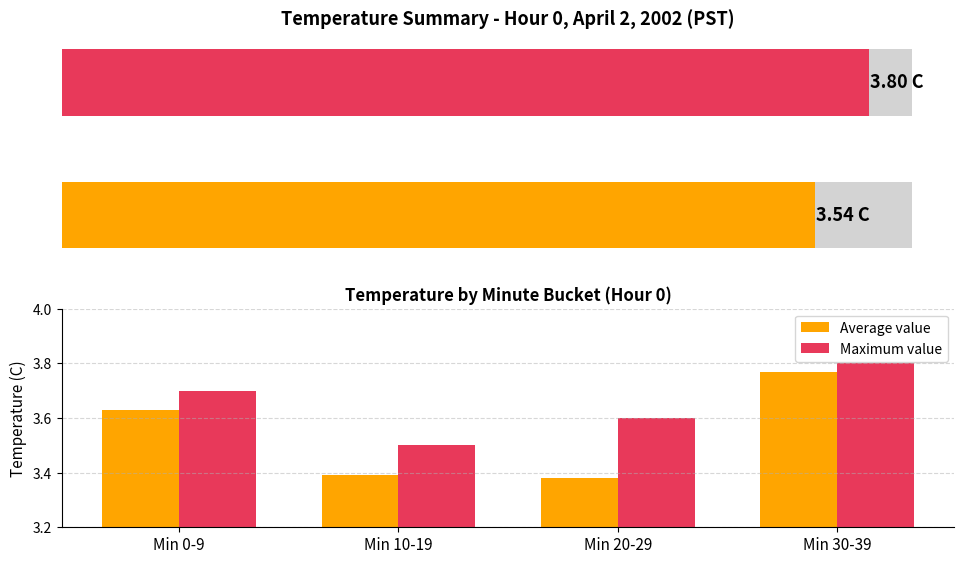

Which series has the largest total across all categories?

Maximum value